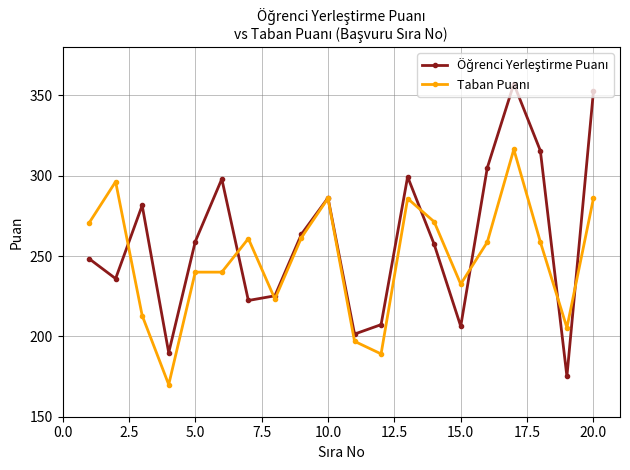

What is the maximum value shown in the chart?

357.2